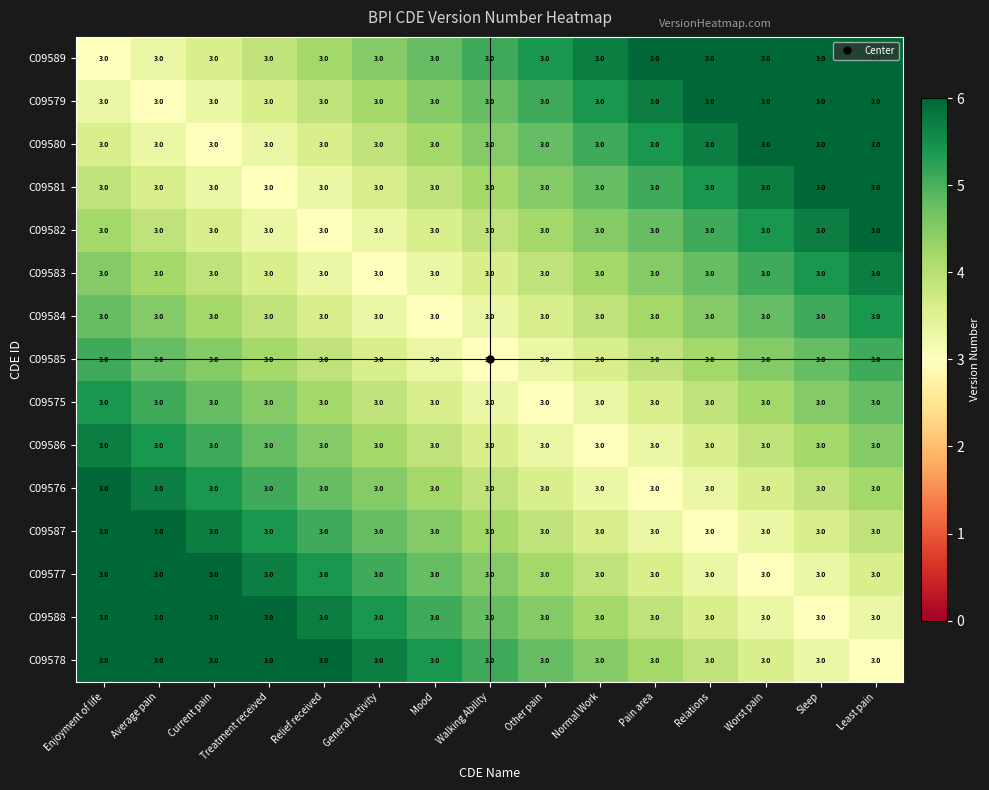

How many data points in C09582 are above 4?

8